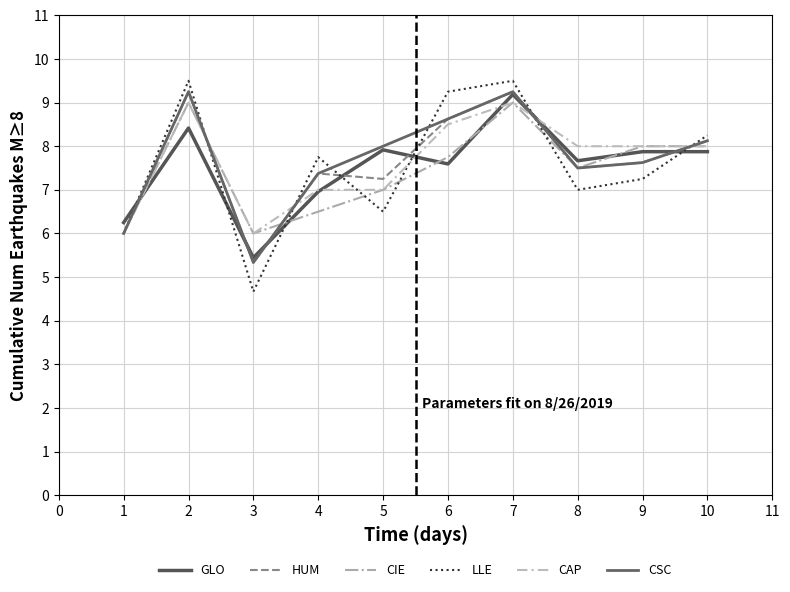

Does the chart display data point markers on the line(s)?

No